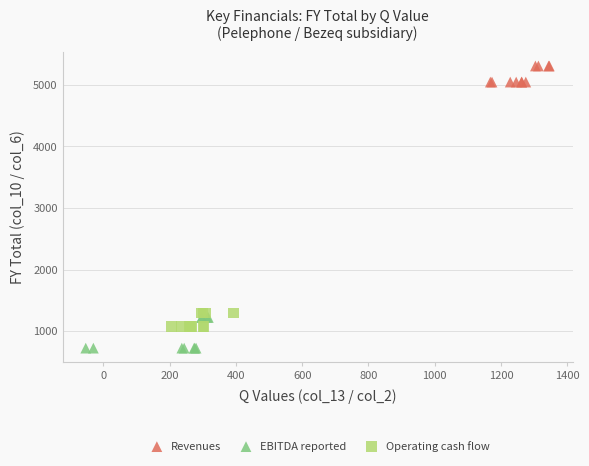

Which series contains the lowest Y value?

EBITDA reported